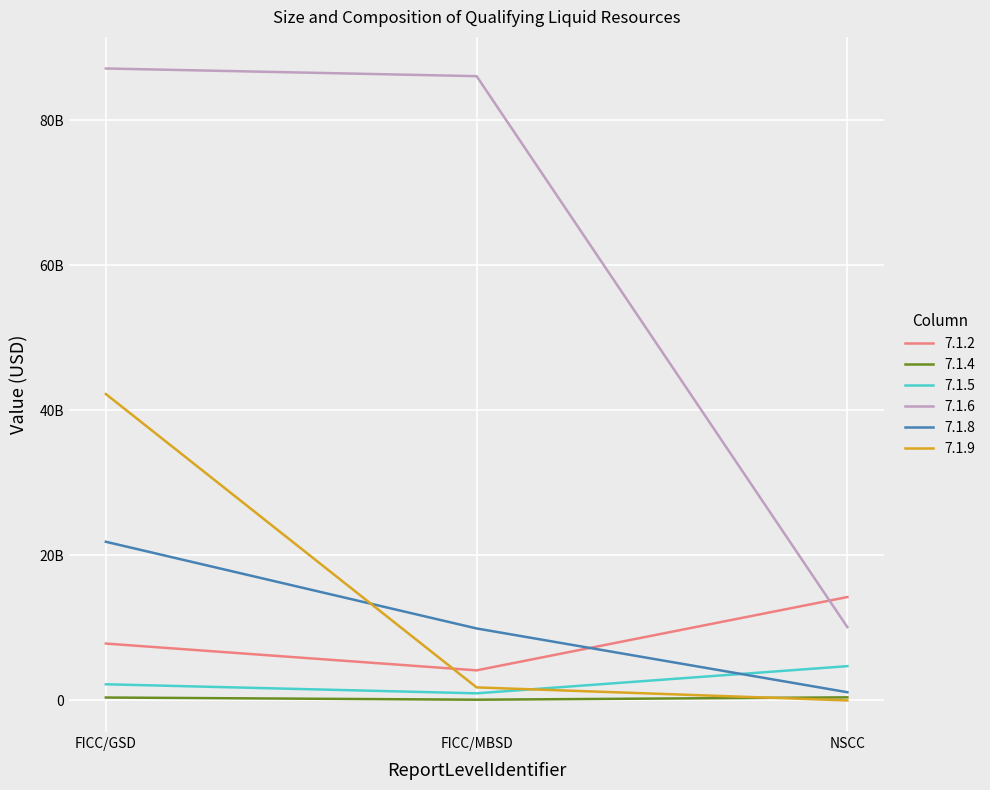

Reading left to right, list all the values displayed in this chart.

7.1.2: FICC/GSD=7844000000.0	FICC/MBSD=4150000000.0	NSCC=14260000000.0
7.1.4: FICC/GSD=400000000.0	FICC/MBSD=100000000.0	NSCC=425000000.0
7.1.5: FICC/GSD=2229086494.4	FICC/MBSD=979692970.1	NSCC=4727245819.8
7.1.6: FICC/GSD=87165248058.0	FICC/MBSD=86106147073.7	NSCC=10112304687.5
7.1.8: FICC/GSD=21884167835.9	FICC/MBSD=9927328675.6	NSCC=1132495737.5
7.1.9: FICC/GSD=42259896703.5	FICC/MBSD=1795940433.9	NSCC=0.0